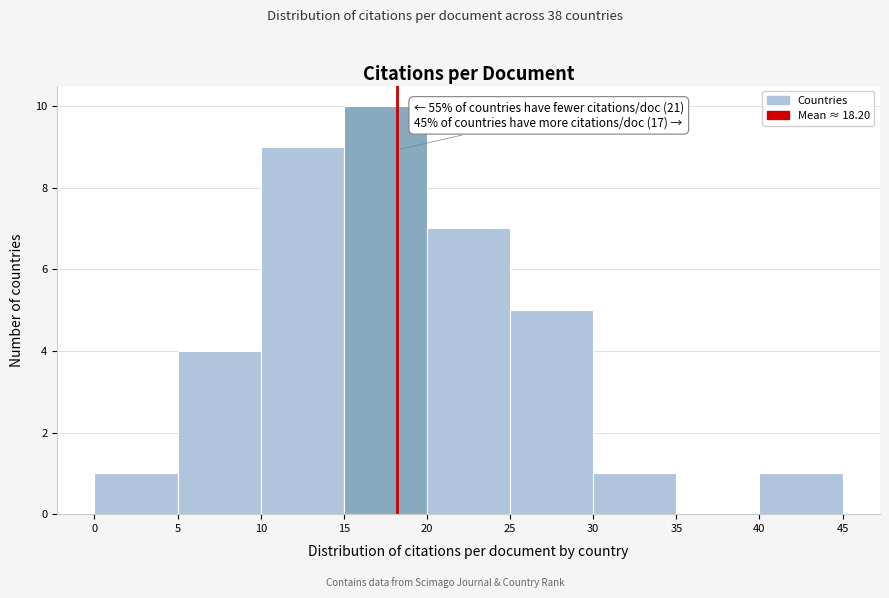

Which range on the x-axis has the tallest bar?

15 to 20